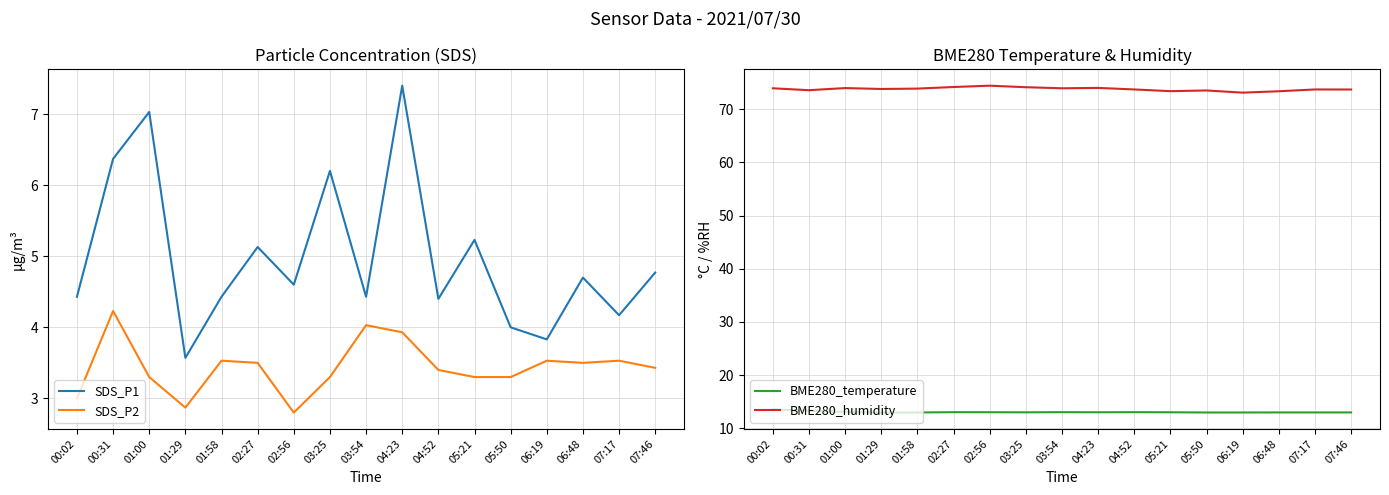

What is the highest value of the BME280_humidity series?

74.4